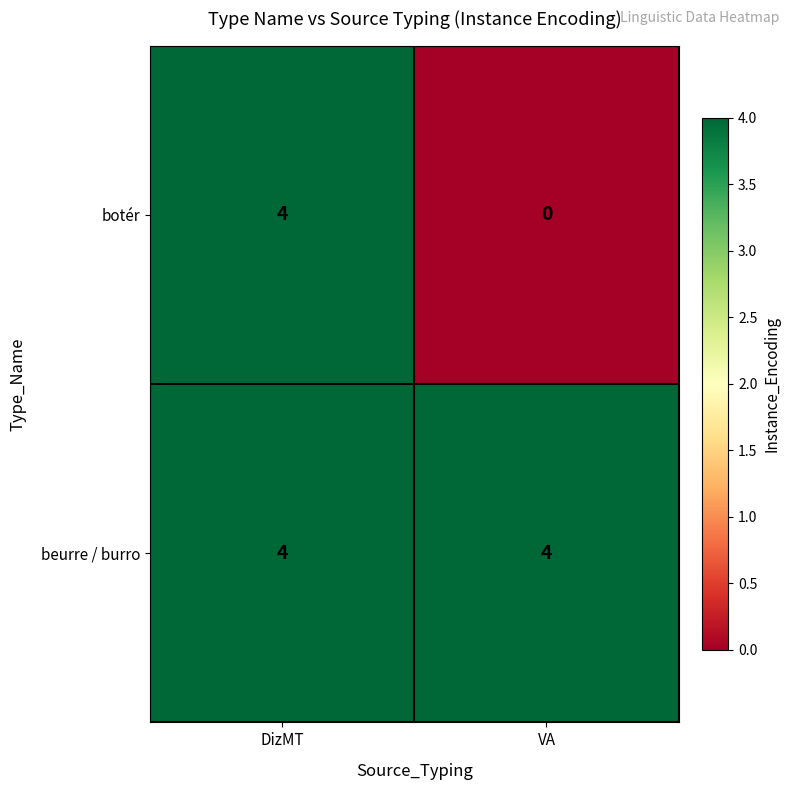

The beurre / burro series shows 6 at VA. True or false?

False